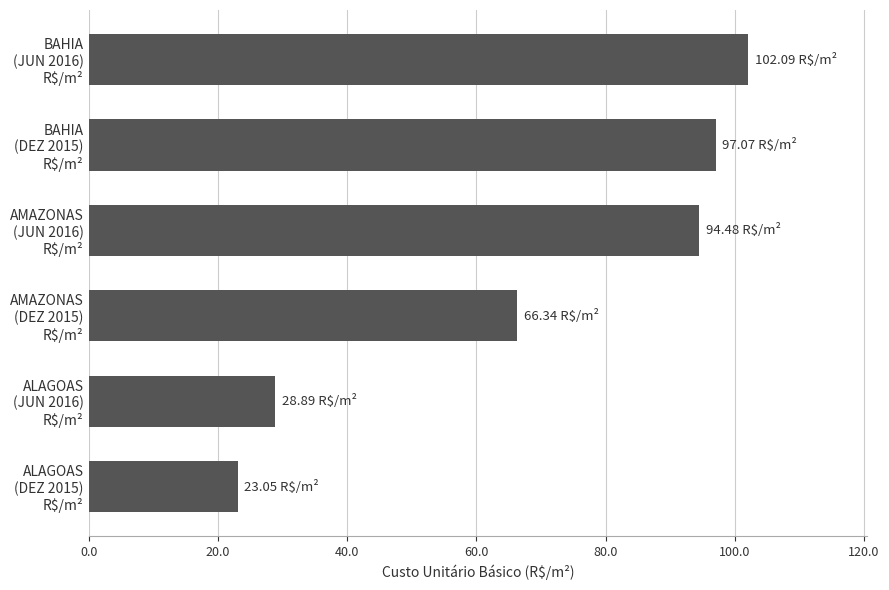

What is the average value?

68.7